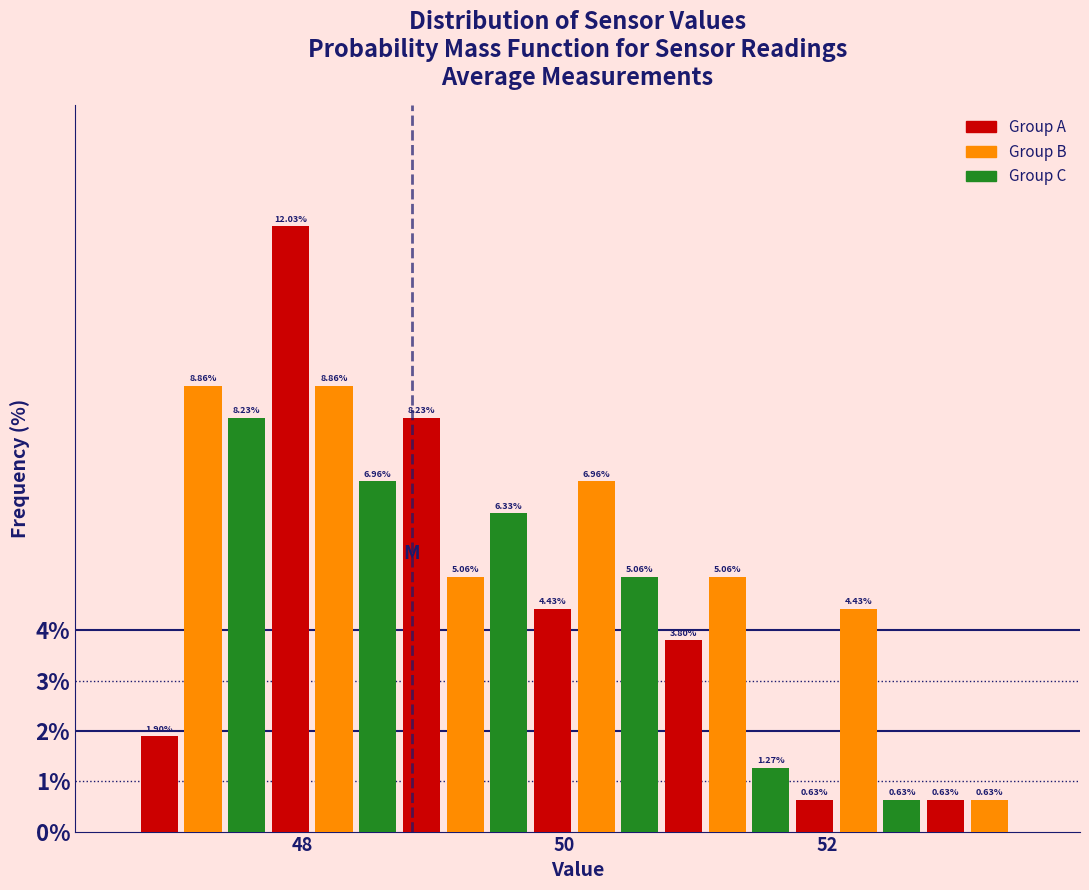

Around what value on the x-axis is the tallest bar? Give the approximate position of its centre, as read against the axis.

48.0